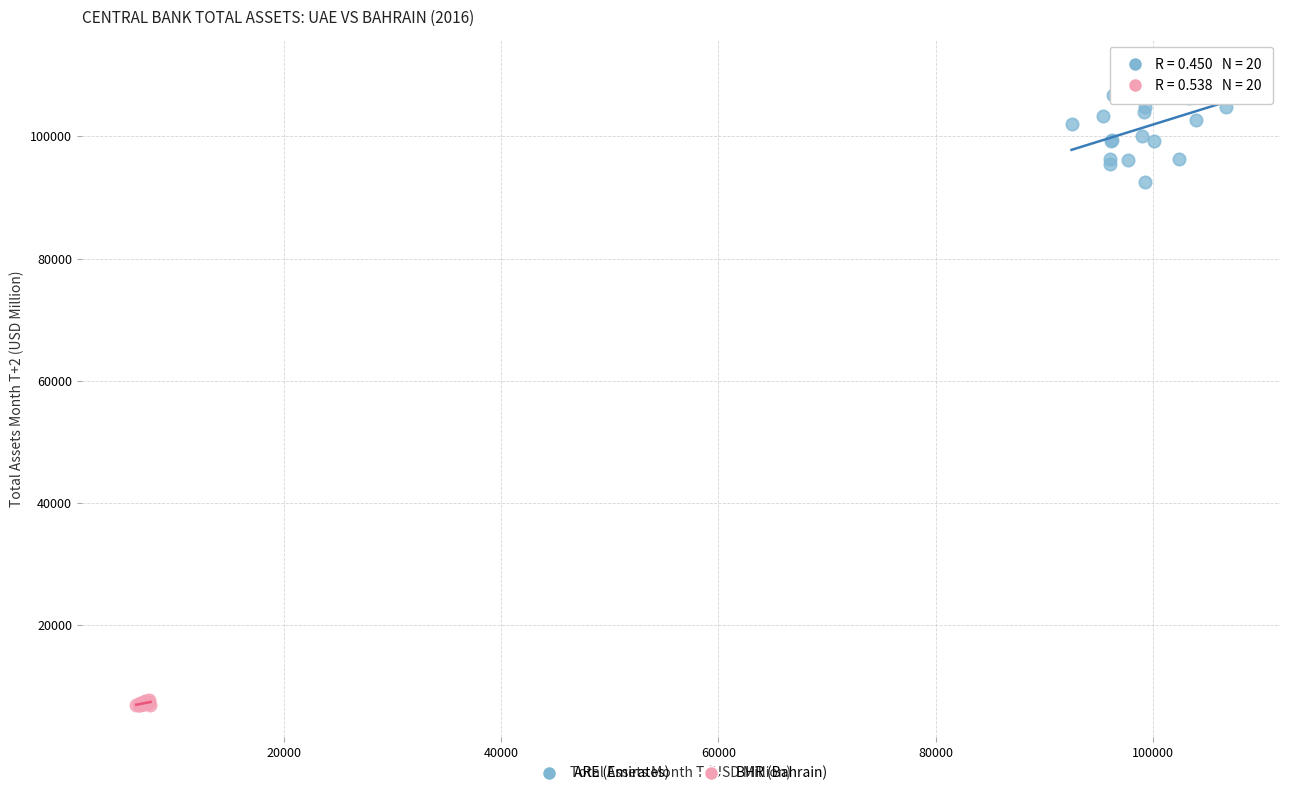

Which series contains the highest Y value?

ARE (Emirates)